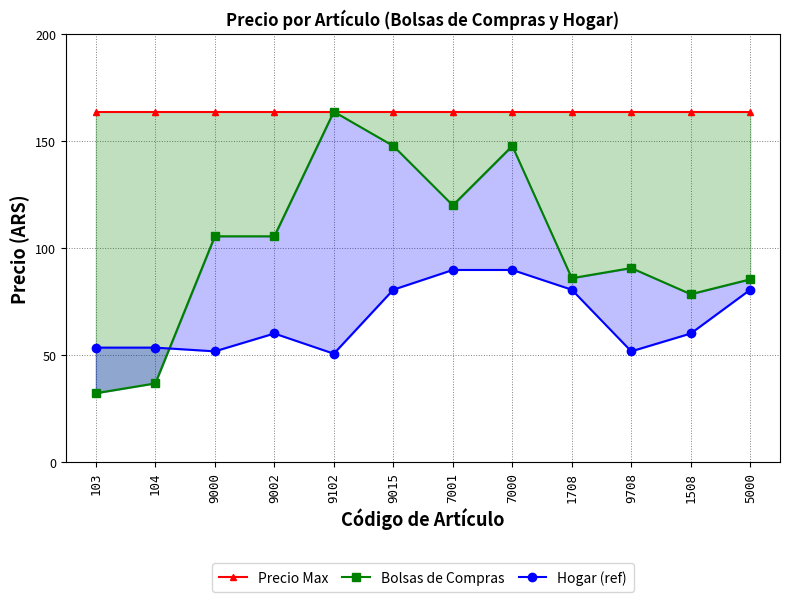

True or false: Hogar (ref) and Precio Max intersect in this chart.

False